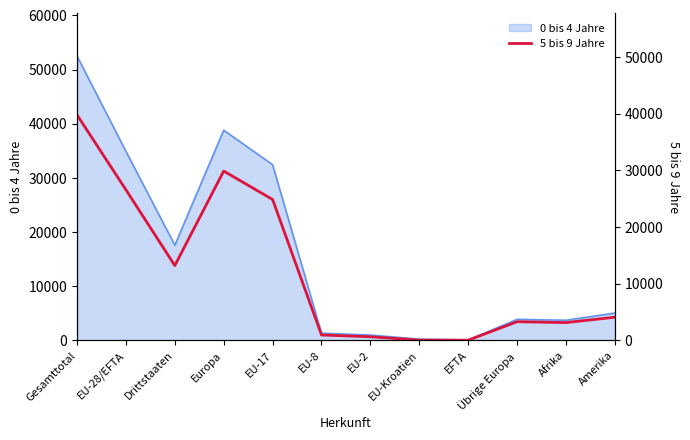

Which has a higher value, EU-Kroatien or EU-17?

EU-17